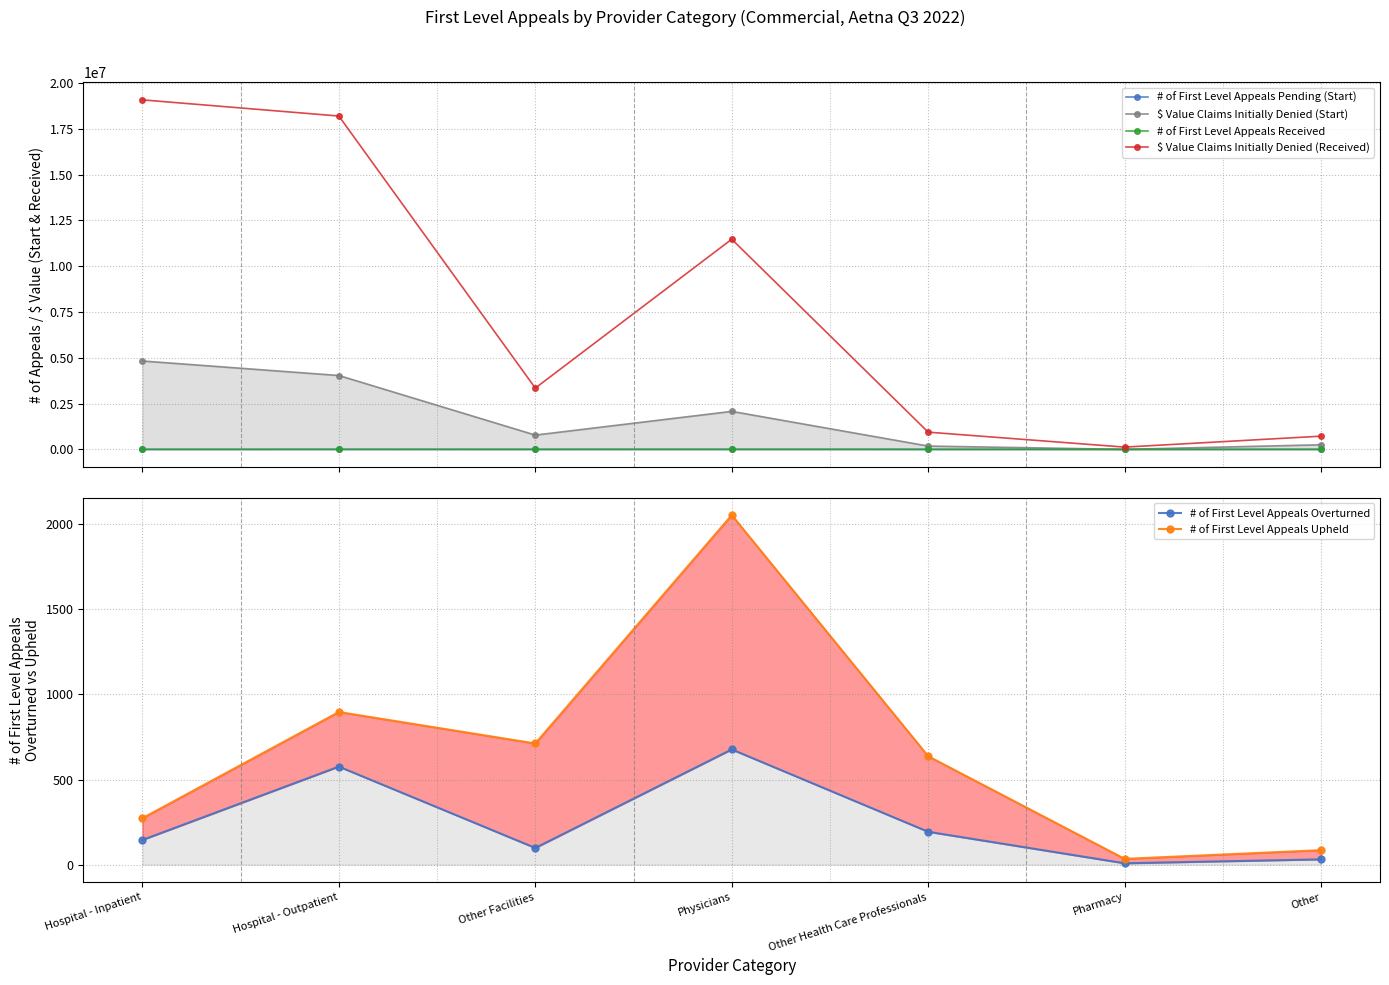

List the series in order of their peak value, lowest first.

# of First Level Appeals Pending (Start), # of First Level Appeals Overturned, # of First Level Appeals Upheld, # of First Level Appeals Received, $ Value Claims Initially Denied (Start), $ Value Claims Initially Denied (Received)